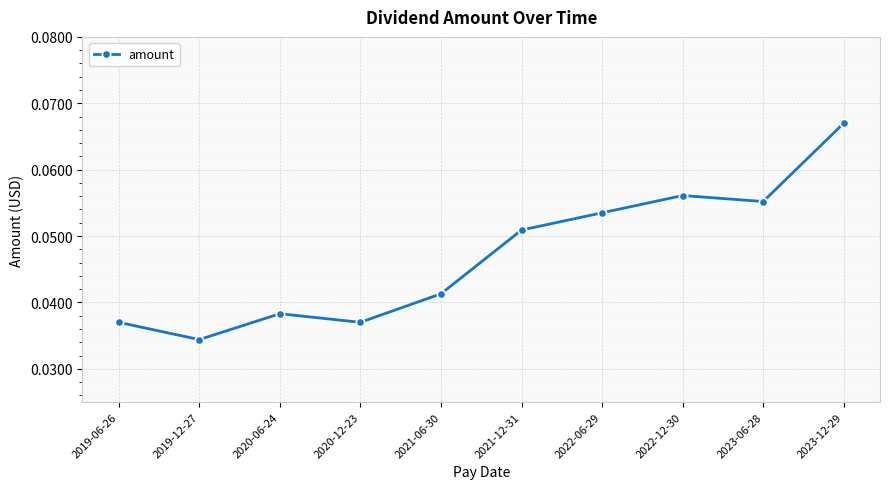

Count the number of categories in the chart.

10